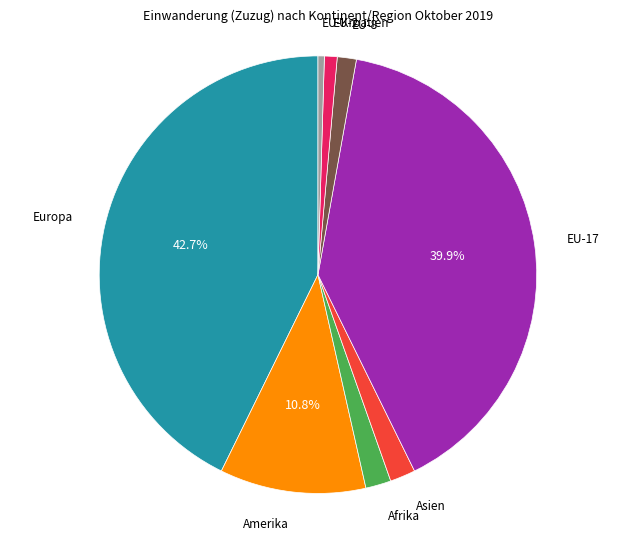

Does any single category account for the majority?

No